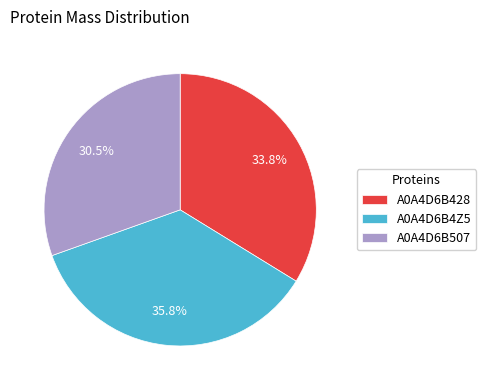

To the nearest percent, what is the average slice percentage?

33%